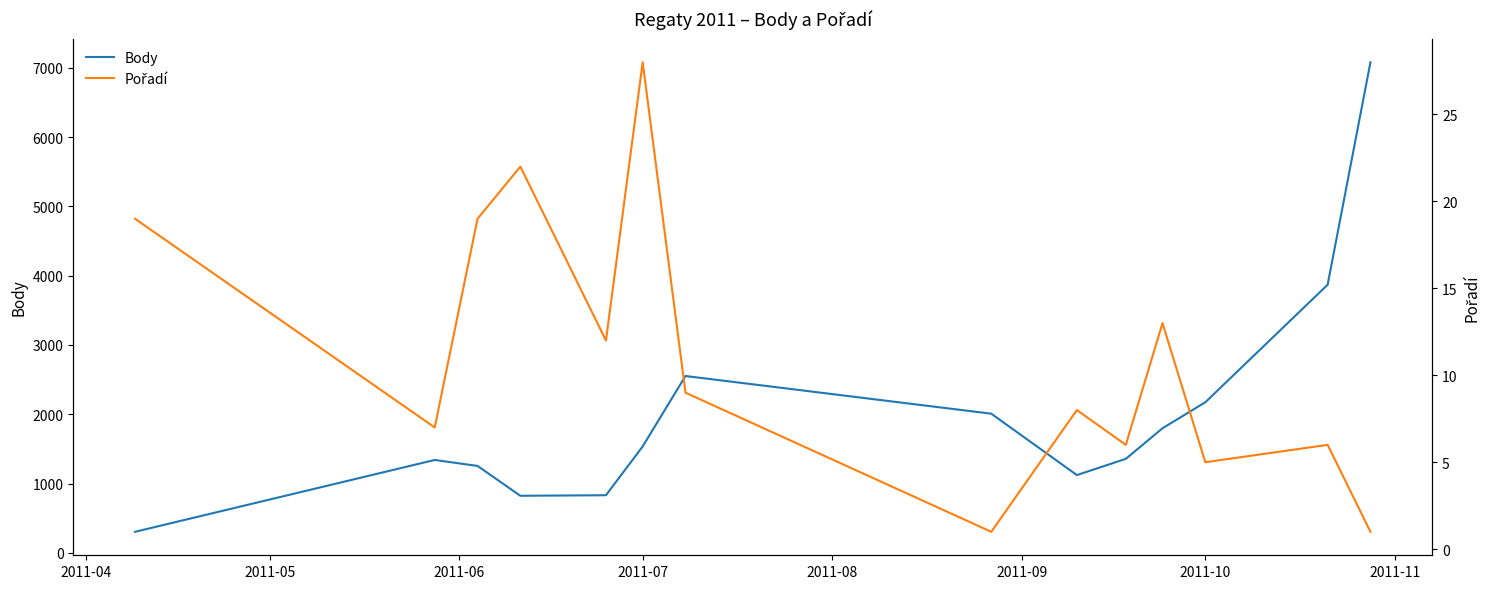

Does the chart have visible grid lines?

No